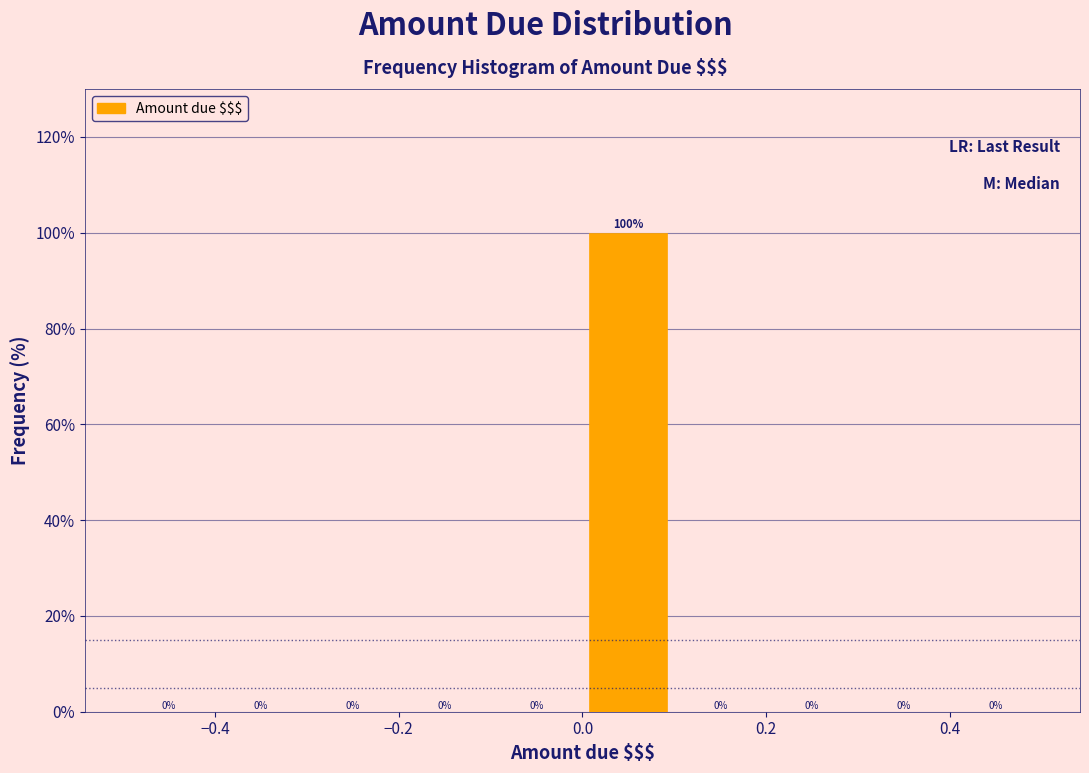

Over which range of the x-axis is the bar tallest?

0.0 to 0.1